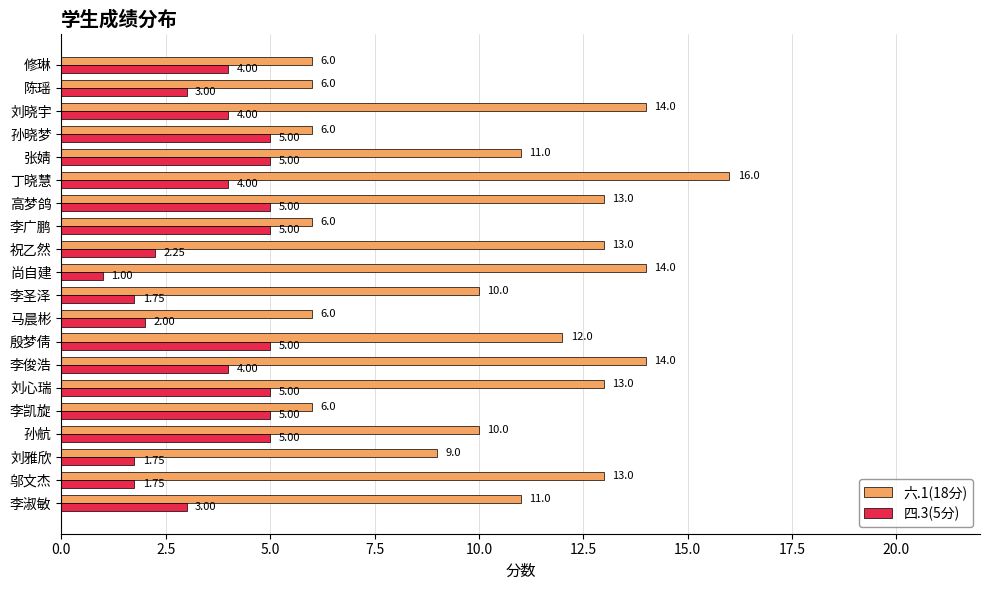

What is the difference between the 六.1(18分) values at 李淑敏 and 邬文杰?

2.0